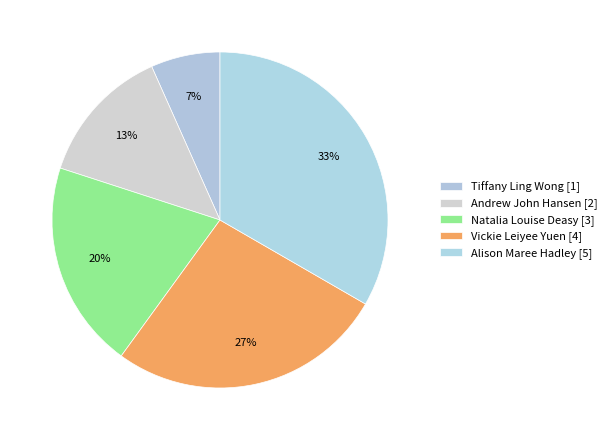

How many segments does this pie chart have?

5